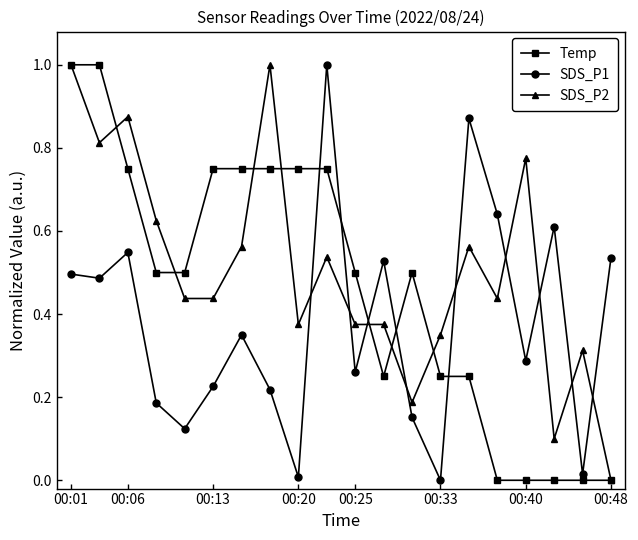

List the series in order of their overall mean, highest first.

SDS_P2, Temp, SDS_P1